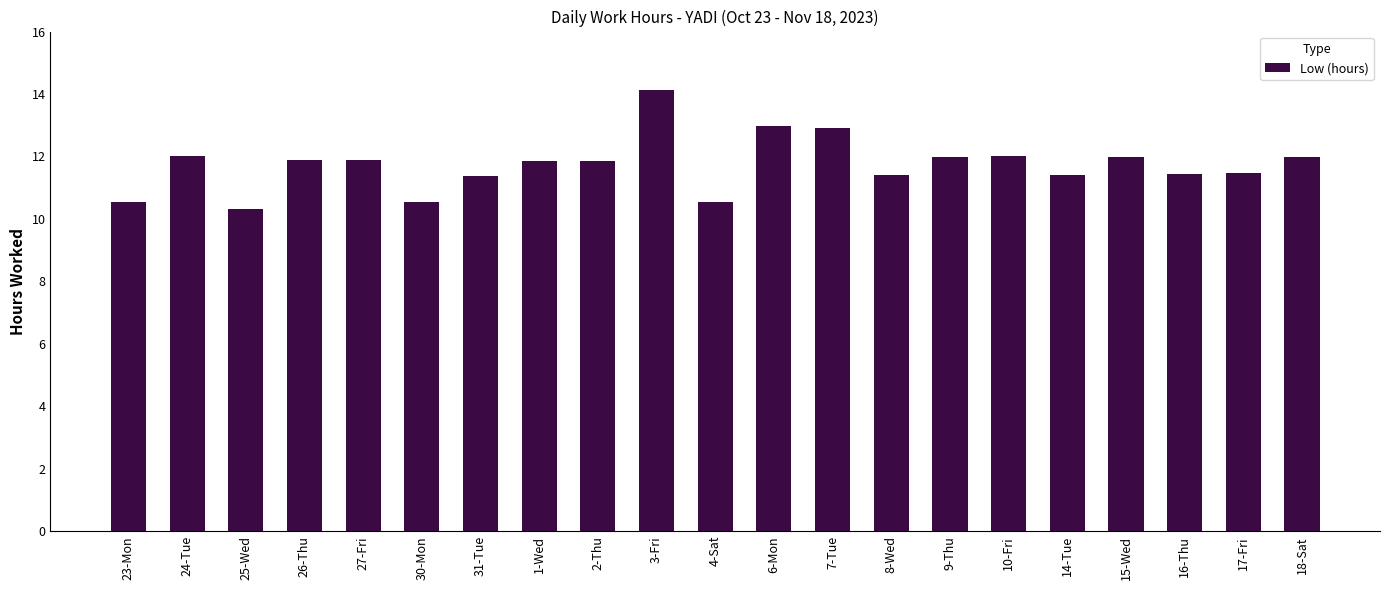

The value at 16-Thu is 11.4. True or false?

True